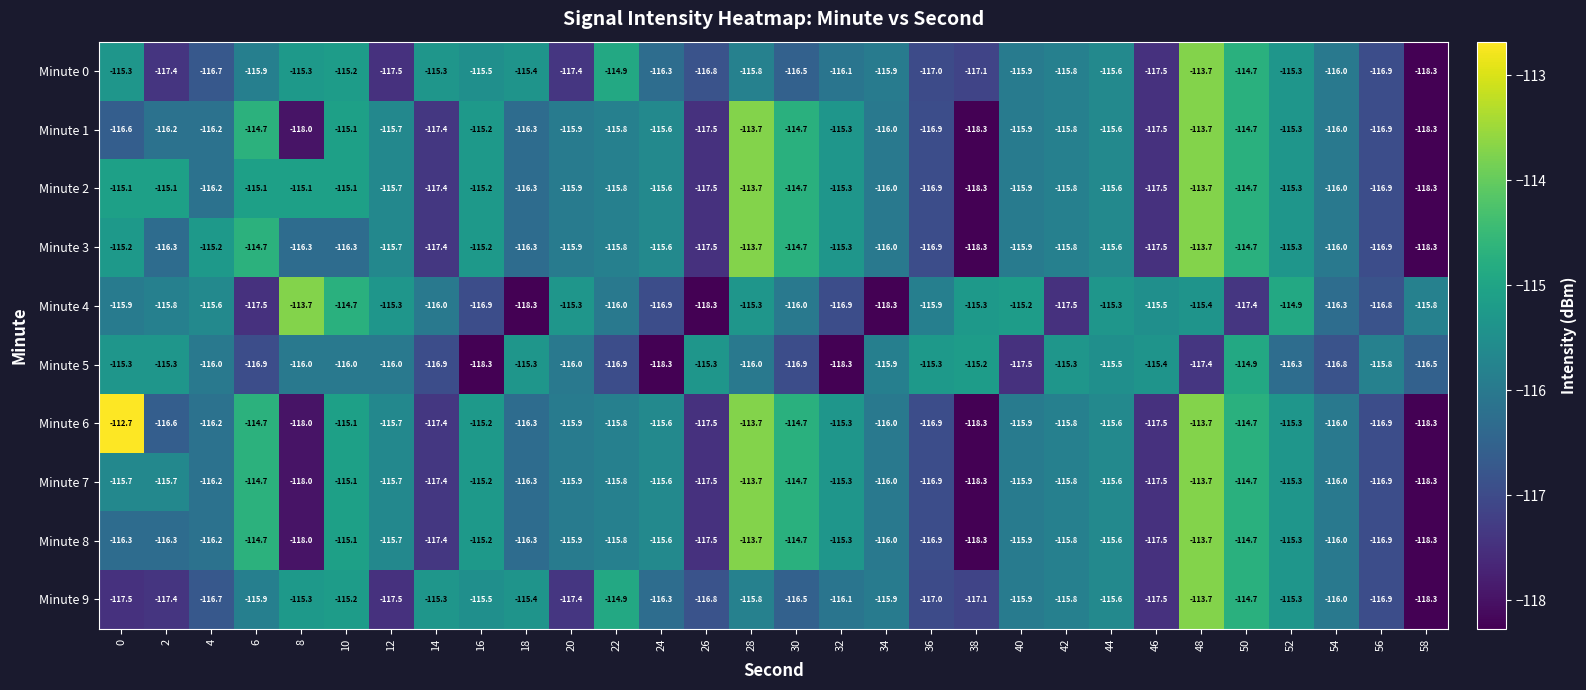

Between 0 and 18, which series saw the biggest shift?

Minute 6